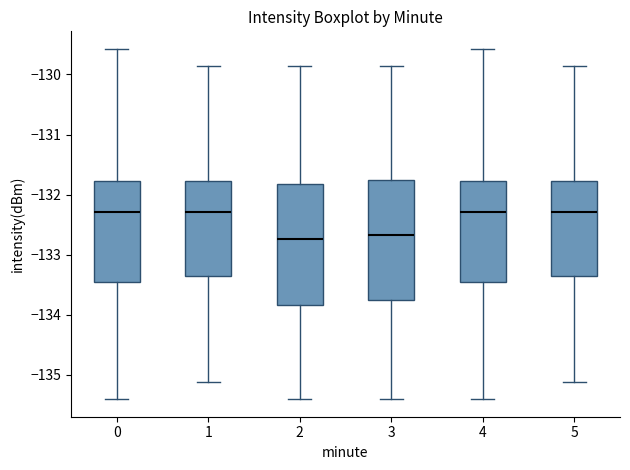

Reading left to right, read every box against the y-axis: the position of its median line, the range the box covers, and the ends of its whiskers. The values are not printed on the chart, so give them approximately, as read against the axis.

0: median -132.3, box -133.5 to -131.8, whiskers -135.4 to -129.6
1: median -132.3, box -133.3 to -131.8, whiskers -135.1 to -129.9
2: median -132.7, box -133.8 to -131.8, whiskers -135.4 to -129.9
3: median -132.7, box -133.7 to -131.8, whiskers -135.4 to -129.9
4: median -132.3, box -133.5 to -131.8, whiskers -135.4 to -129.6
5: median -132.3, box -133.3 to -131.8, whiskers -135.1 to -129.9